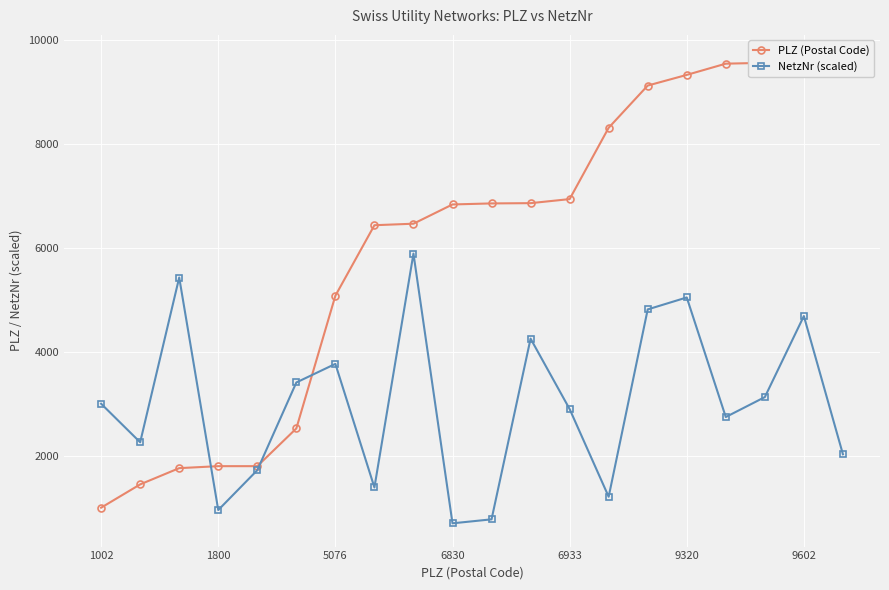

What is the minimum value for NetzNr (scaled)?

701.4